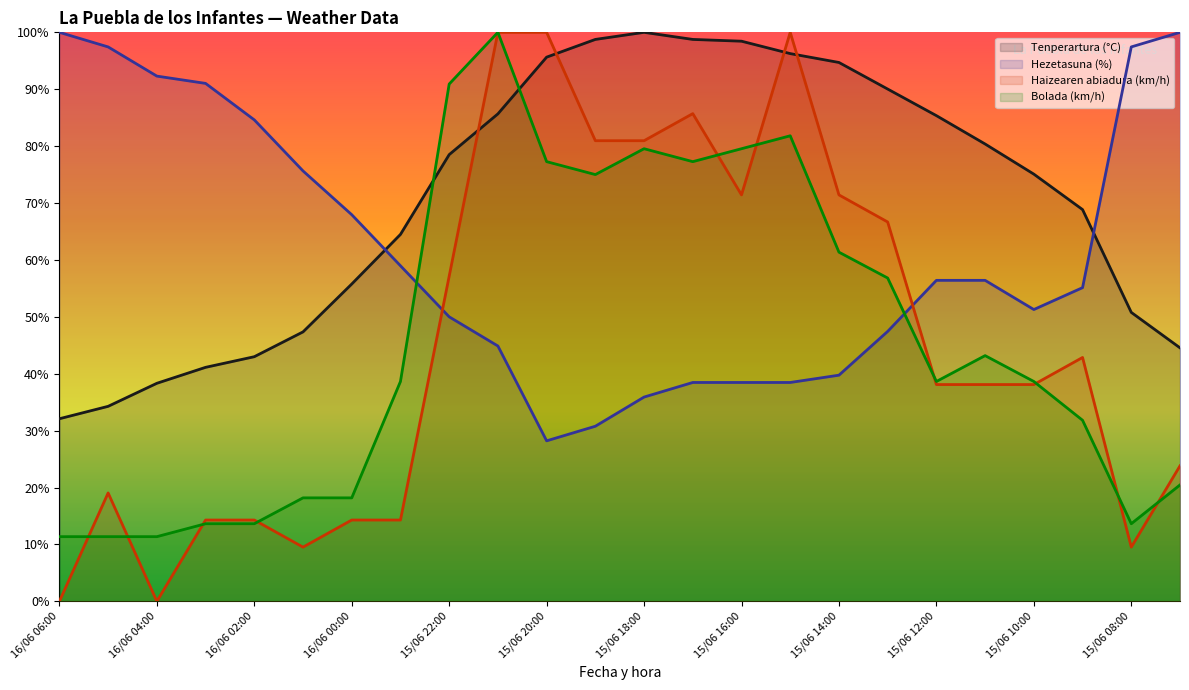

Reading left to right, list all the values displayed in this chart.

Tenperartura (°C): 32.1	34.3	38.3	41.1	43.0	47.4	55.8	64.5	78.5	85.7	95.6	98.8	100.0	98.8	98.4	96.3	94.7	90.0	85.4	80.4	75.1	68.8	50.8	44.5
Hezetasuna (%): 100.0	97.4	92.3	91.0	84.6	75.6	67.9	59.0	50.0	44.9	28.2	30.8	35.9	38.5	38.5	38.5	39.7	47.4	56.4	56.4	51.3	55.1	97.4	100.0
Haizearen abiadura (km/h): 0.0	19.0	0.0	14.3	14.3	9.5	14.3	14.3	57.1	100.0	100.0	81.0	81.0	85.7	71.4	100.0	71.4	66.7	38.1	38.1	38.1	42.9	9.5	23.8
Bolada (km/h): 11.4	11.4	11.4	13.6	13.6	18.2	18.2	38.6	90.9	100.0	77.3	75.0	79.5	77.3	79.5	81.8	61.4	56.8	38.6	43.2	38.6	31.8	13.6	20.5